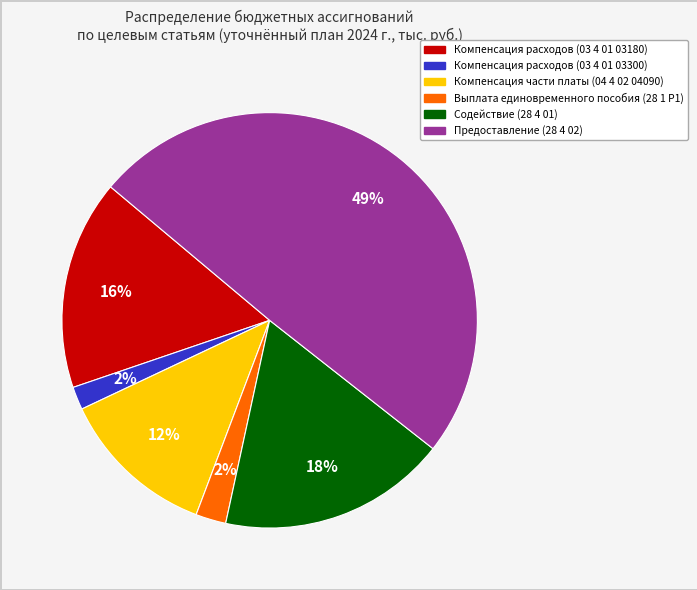

How many segments does this pie chart have?

6